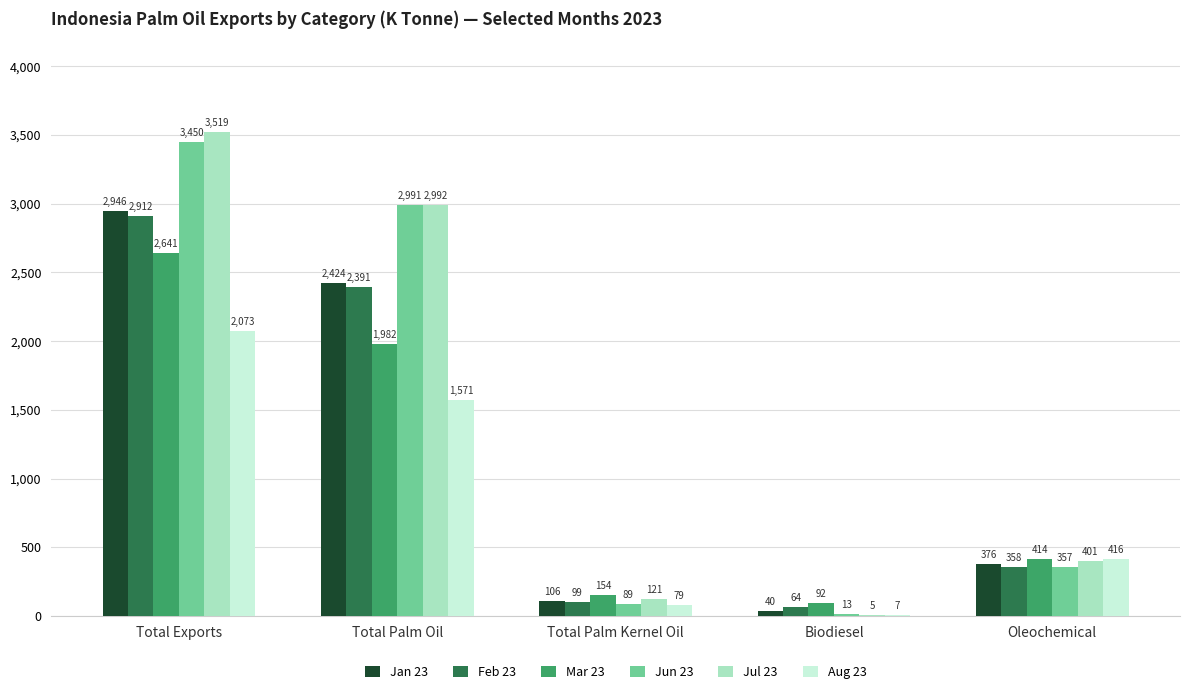

How many data points does each series have?

5